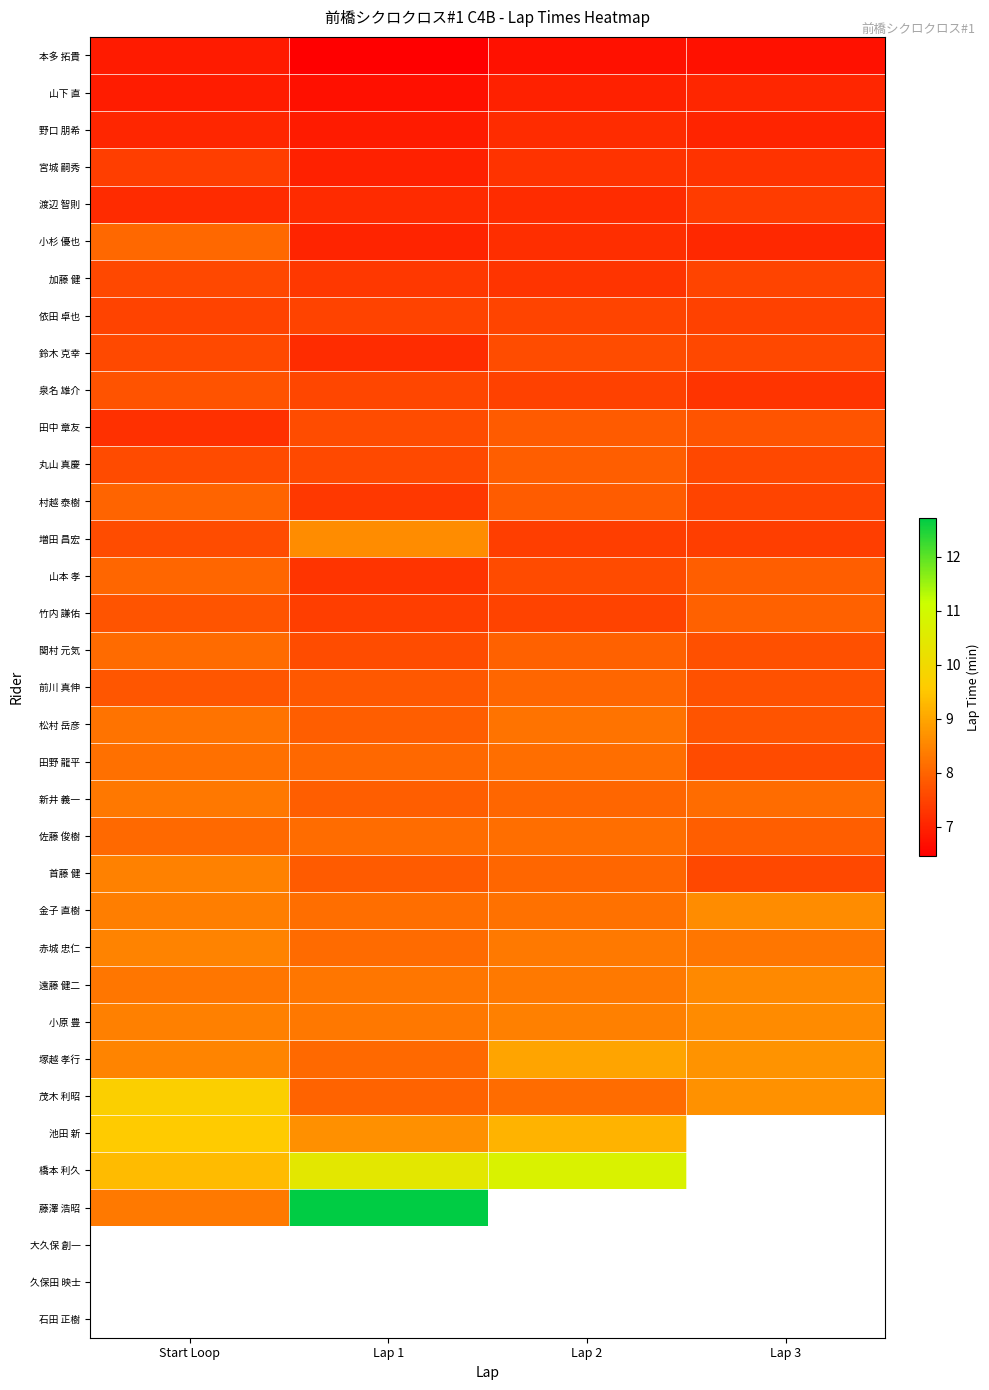

Between Start Loop and Lap 1, which series saw the biggest shift?

藤澤 浩昭